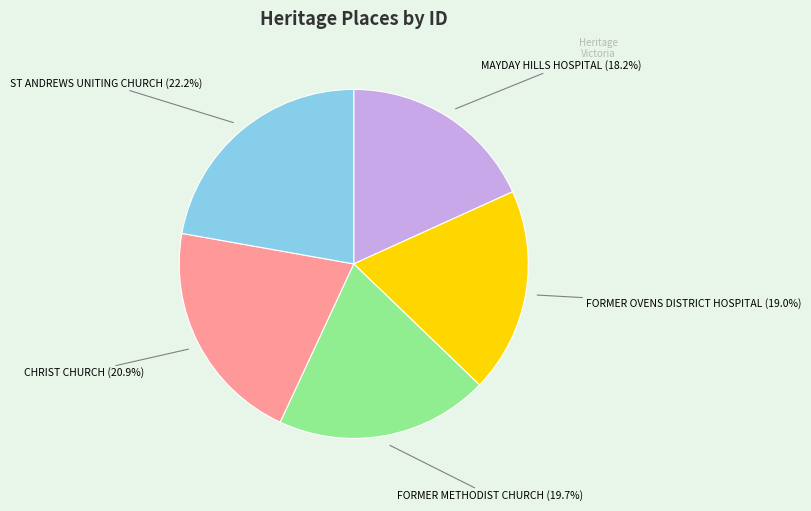

Does any single category account for the majority?

No